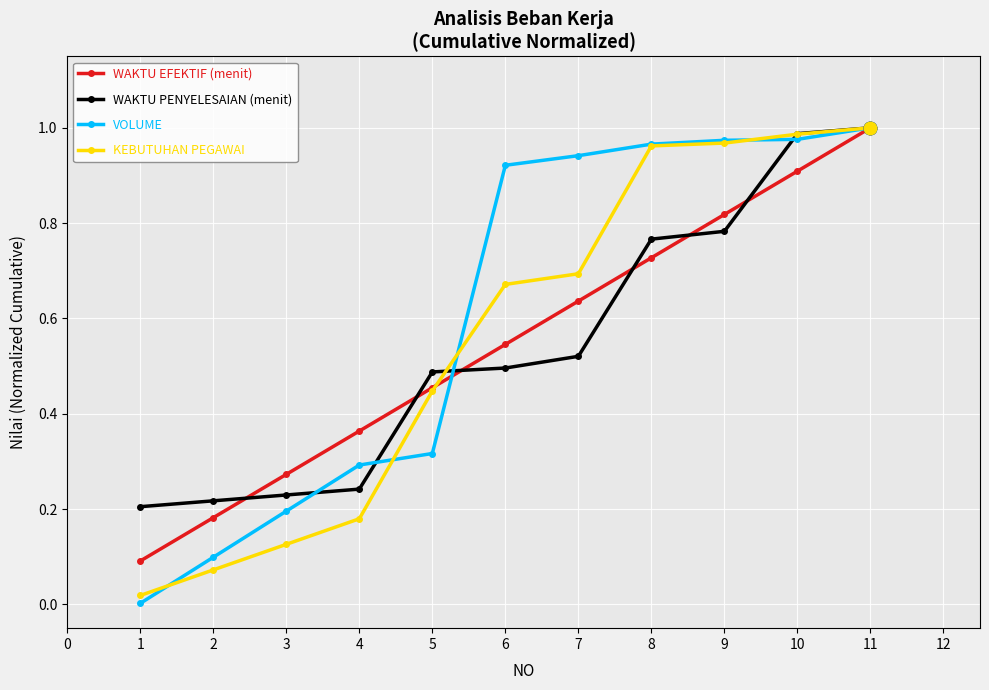

At which category is the sum across all series the highest?

11